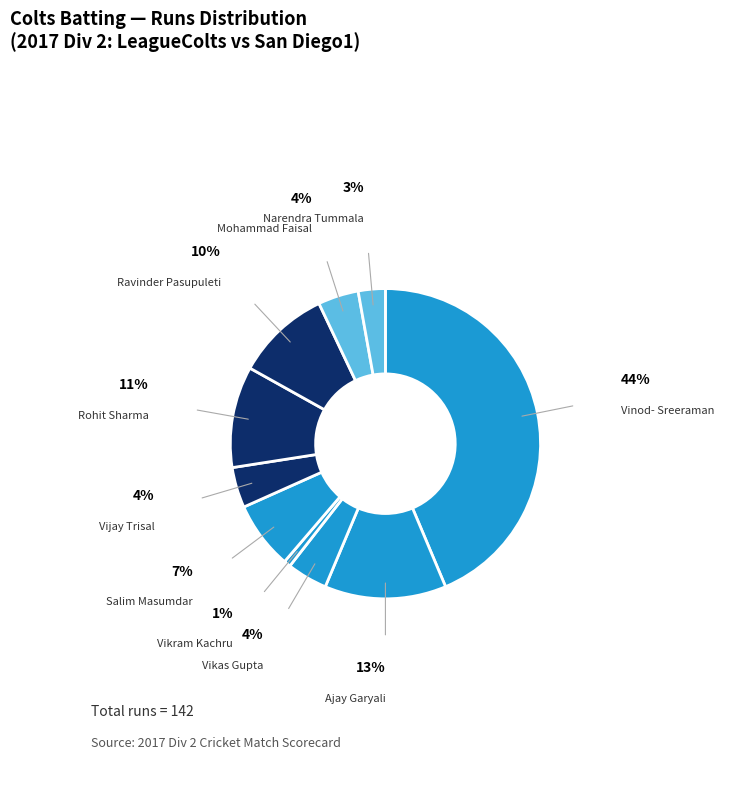

What is the ratio of the value at Ravinder Pasupuleti to the value at Ajay Garyali?

0.8